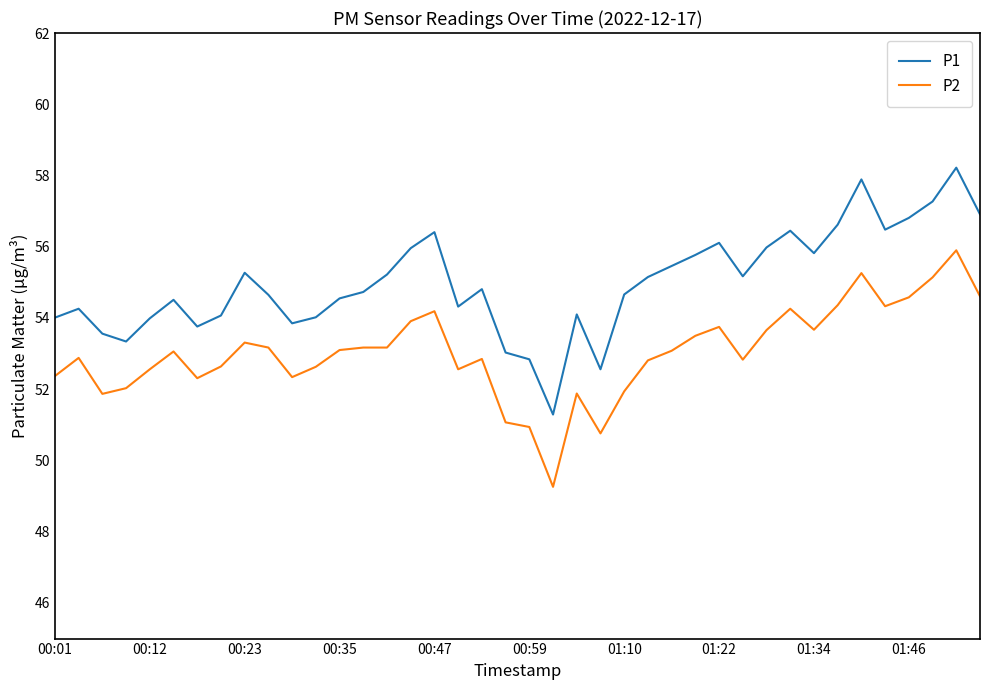

What is the lowest value of the P2 series?

49.3